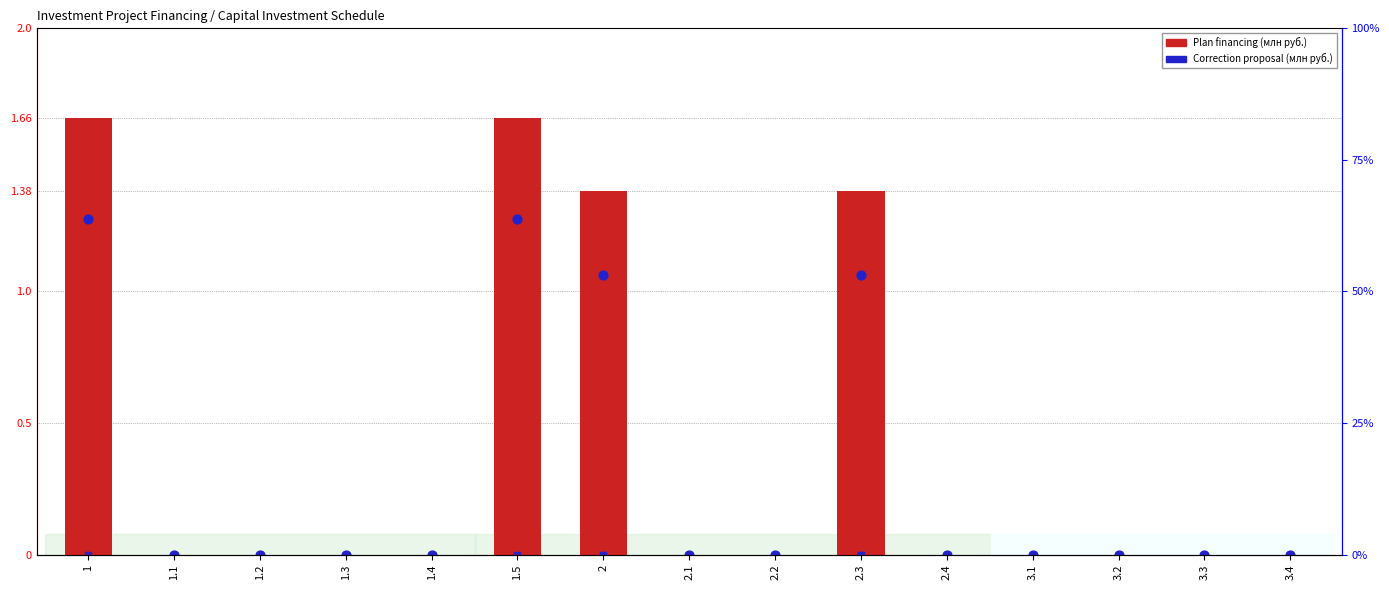

At how many categories does at least one series exceed 0?

4